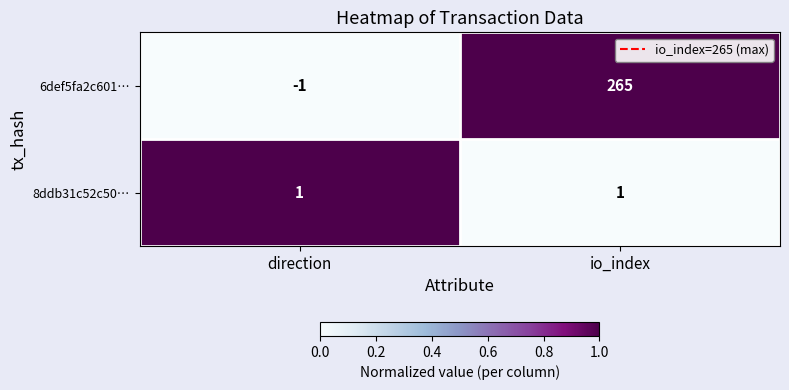

The 6def5fa2c601… series shows 265 at io_index. True or false?

True